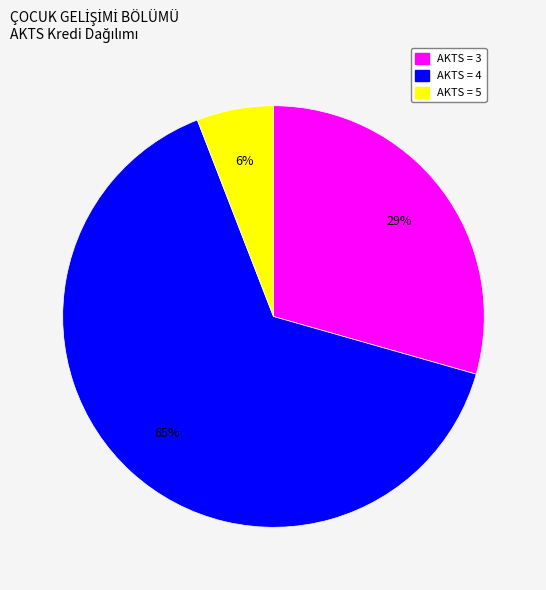

To the nearest percent, what is the difference between the largest and smallest slice percentages?

59%